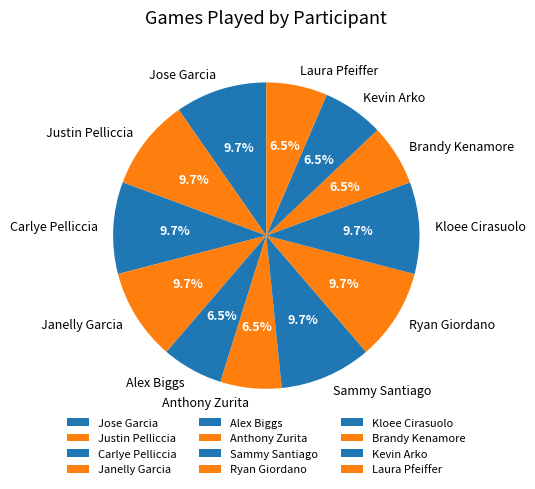

Do Ryan Giordano and Justin Pelliccia together represent more than half of the pie?

No